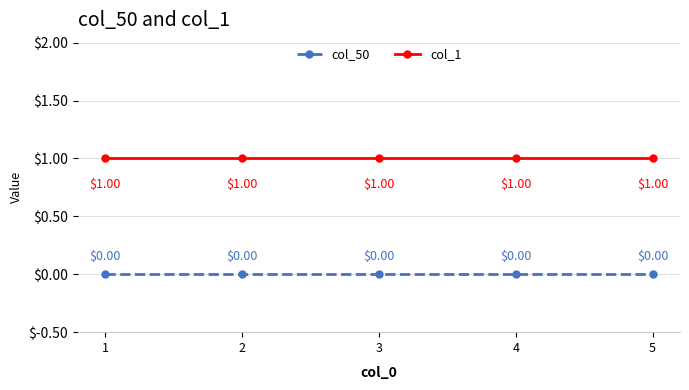

True or false: col_50 has a value of 0 at 2.

True